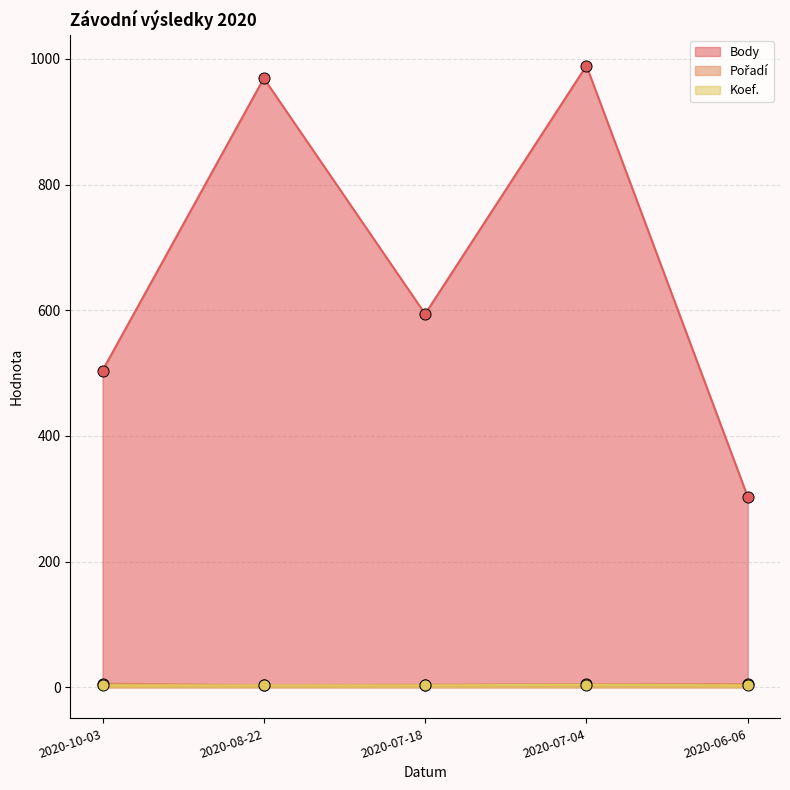

Which category has the lowest value across all series?

2020-08-22